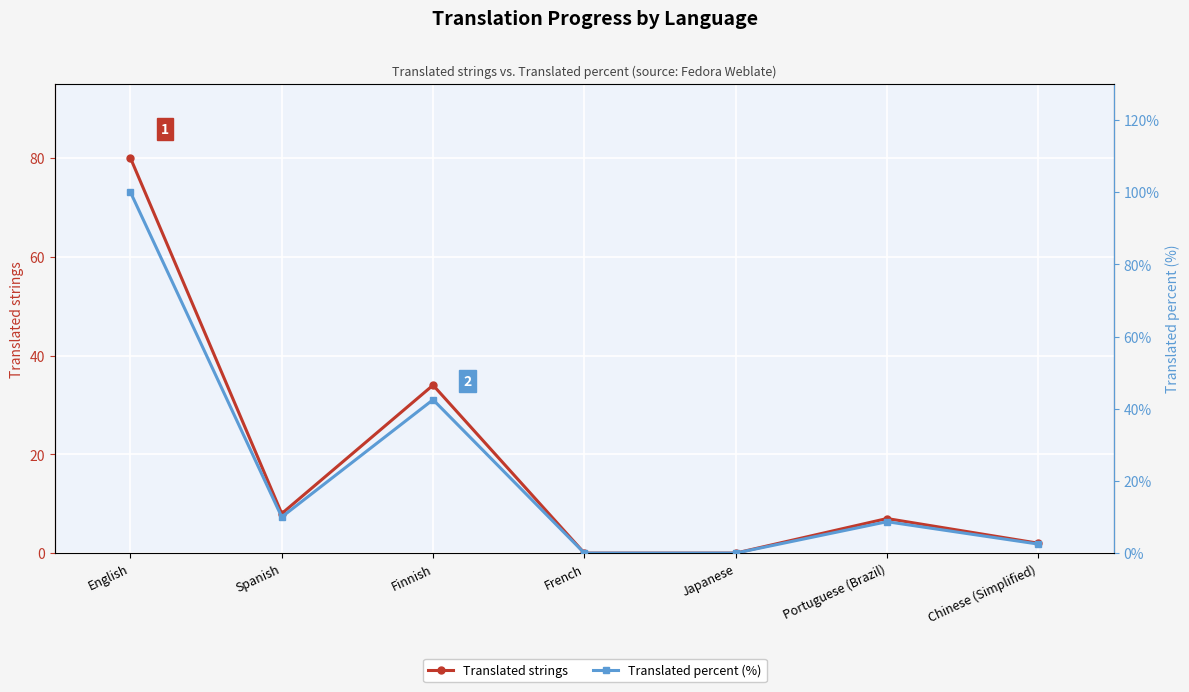

How many values in the Translated percent (%) series exceed 8?

4